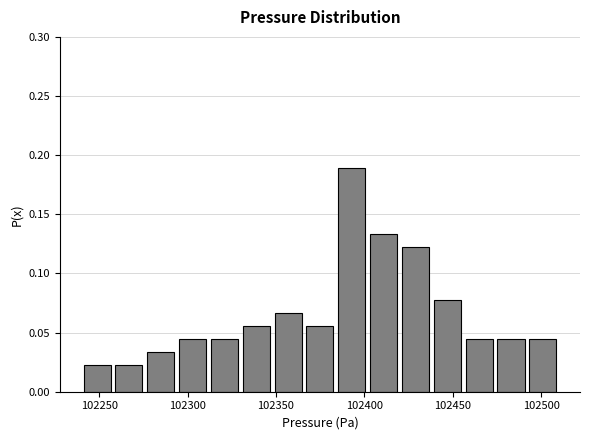

Read against the x-axis, roughly where is the centre of the tallest bar?

102395